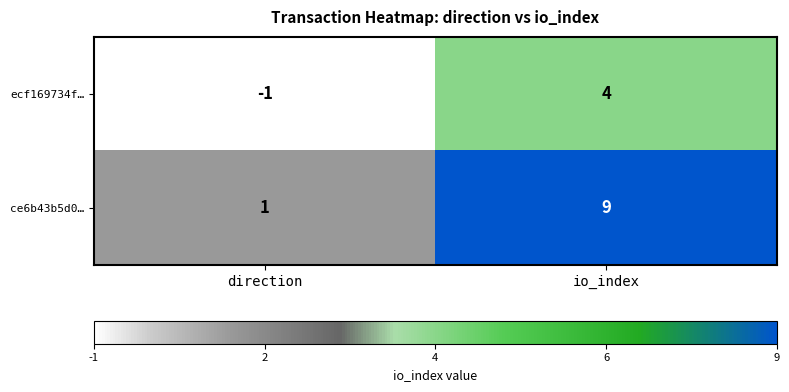

Read the ce6b43b5d0… value at io_index.

9